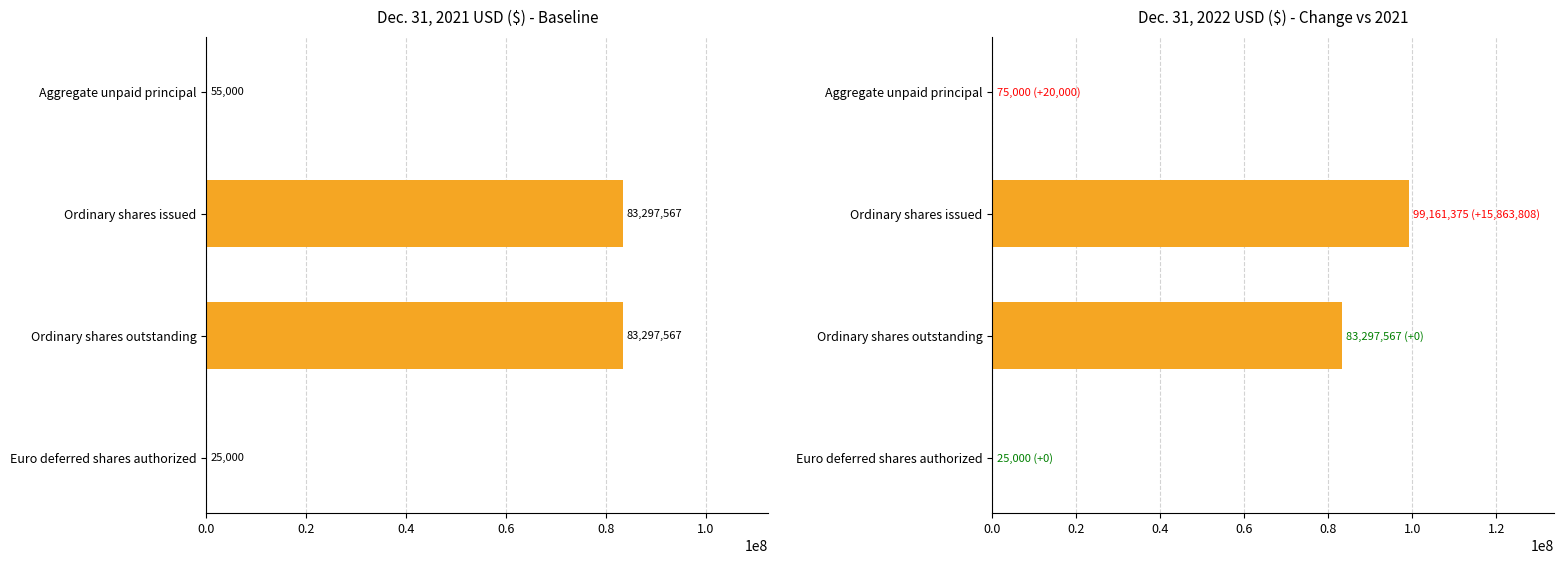

What are all the series names shown in the legend?

Dec. 31, 2021 USD ($) - Baseline, Dec. 31, 2022 USD ($) - Change vs 2021